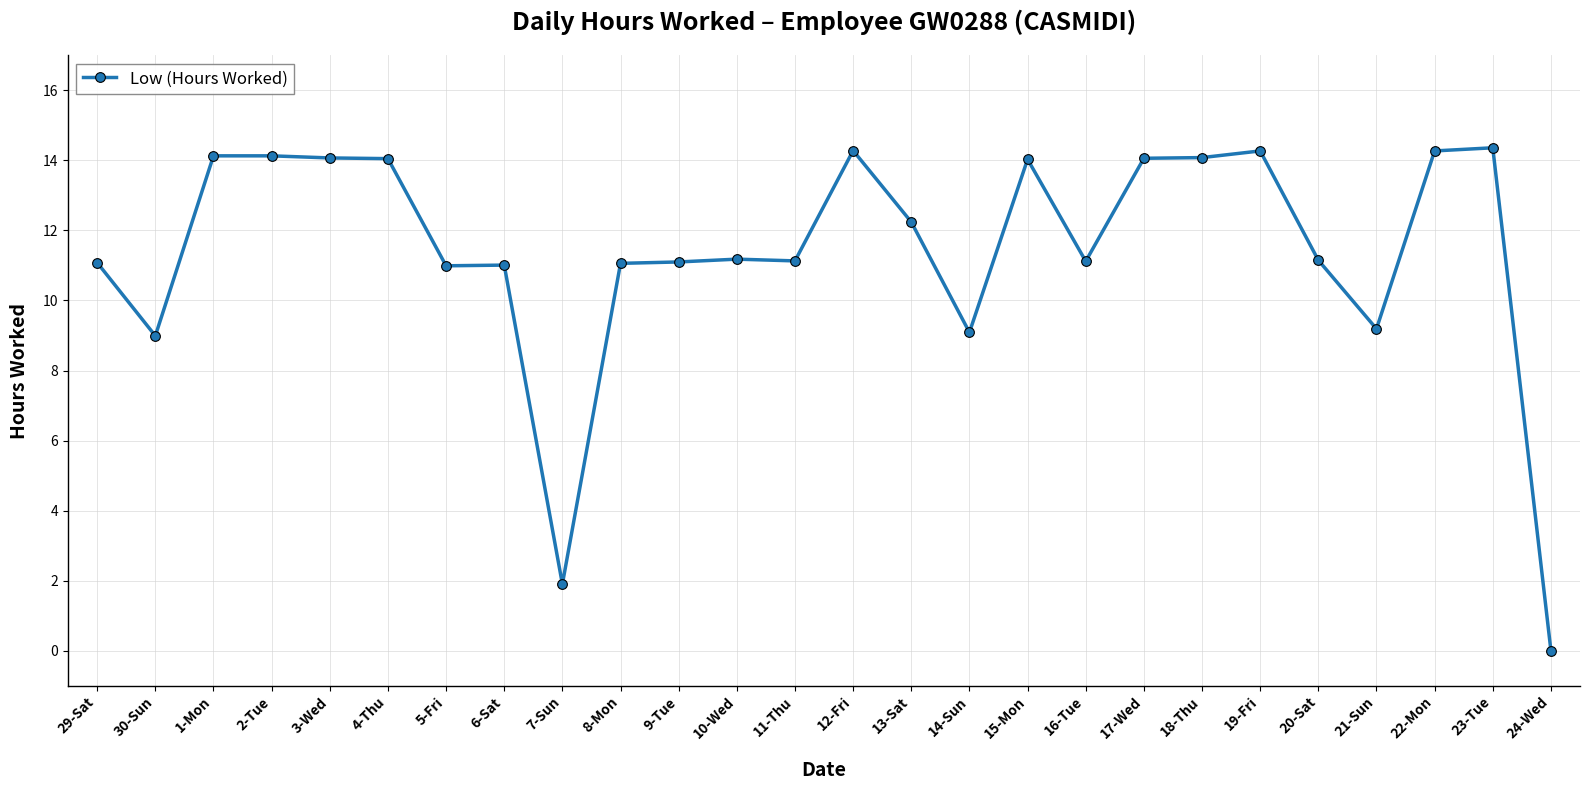

True or false: the data has more than 0 interior local peaks.

True